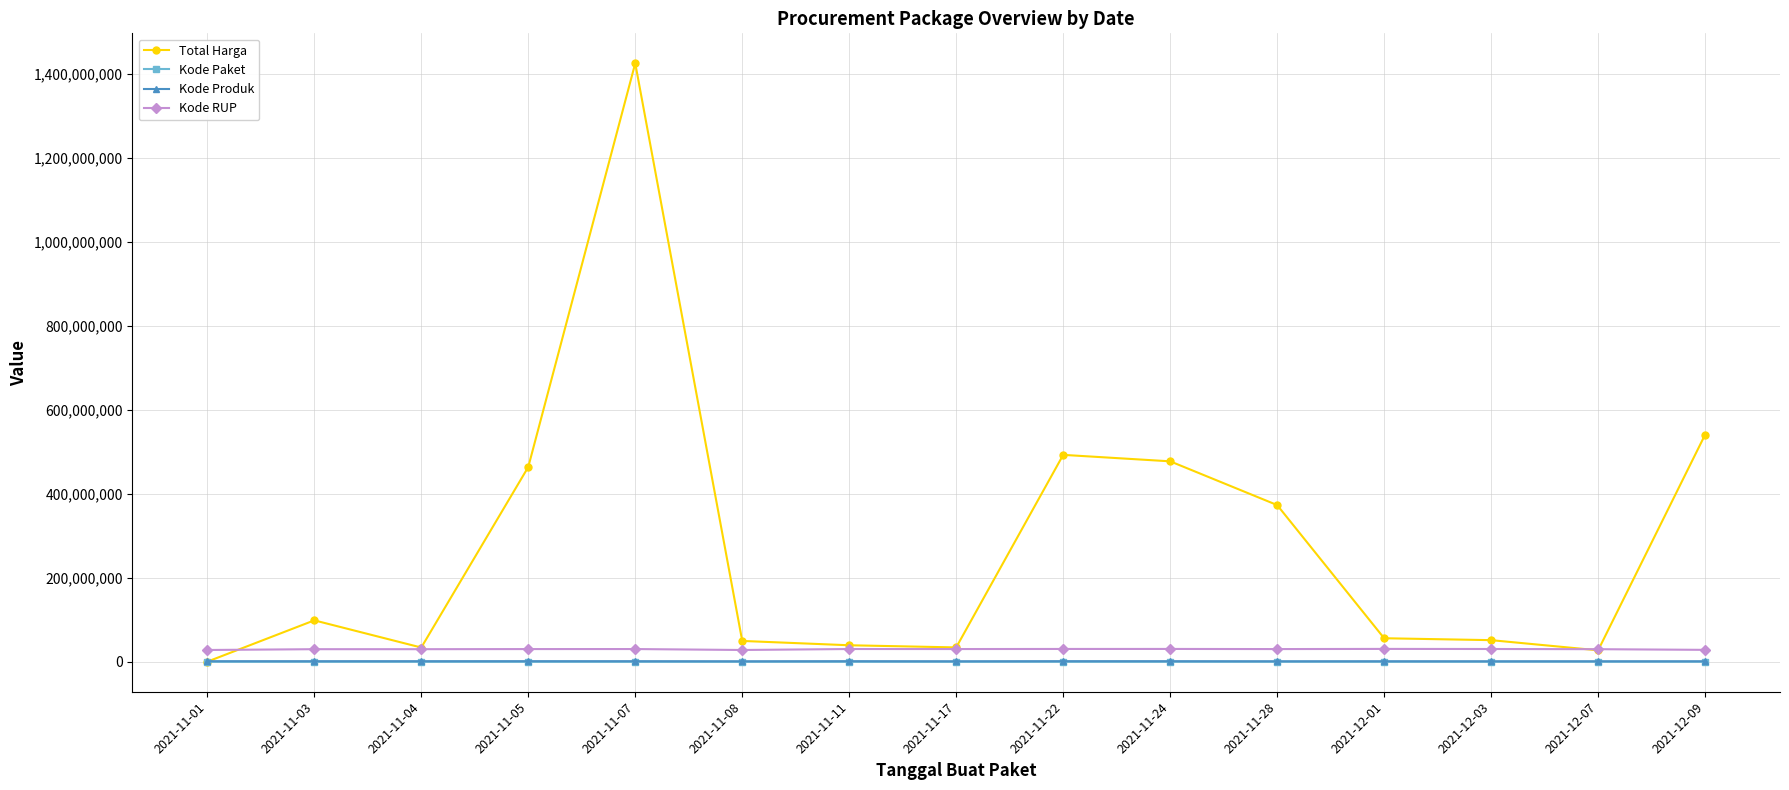

What is the label of the 11th point from the left?

2021-11-28